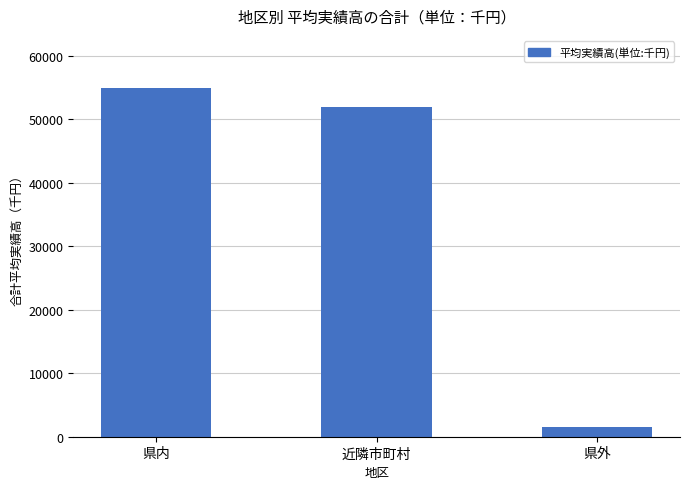

Is it true that the value at 近隣市町村 is 51898?

True